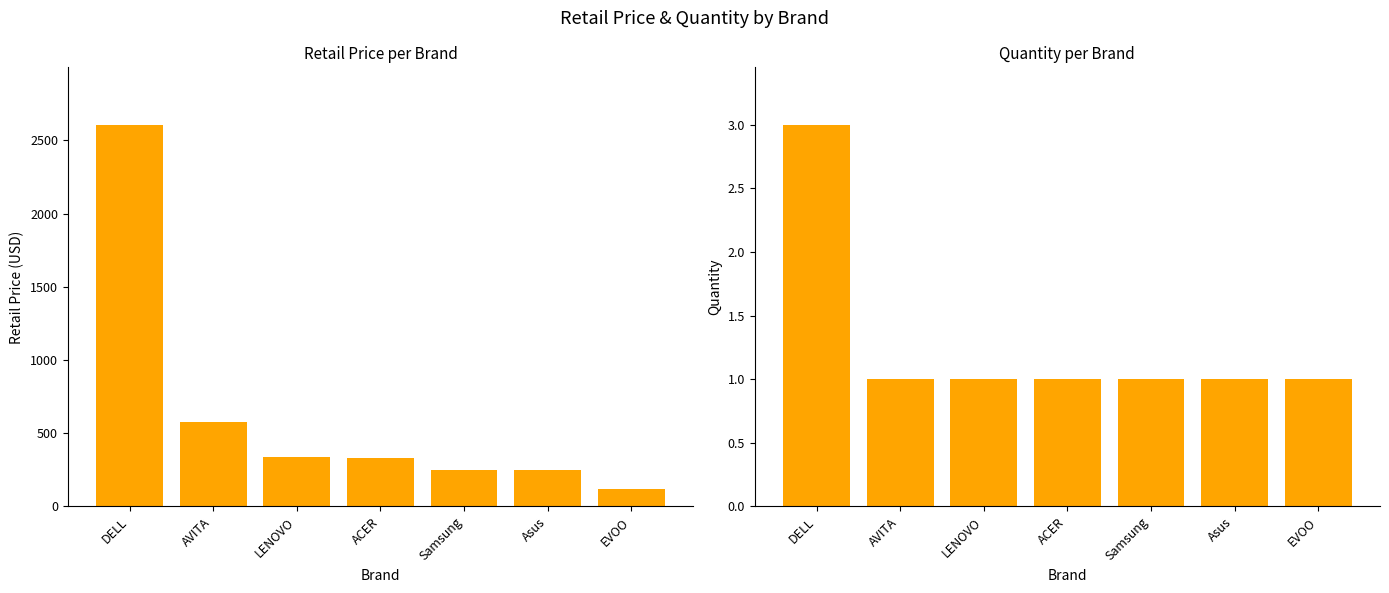

What value does the RetailPrice series have at EVOO?

119.0